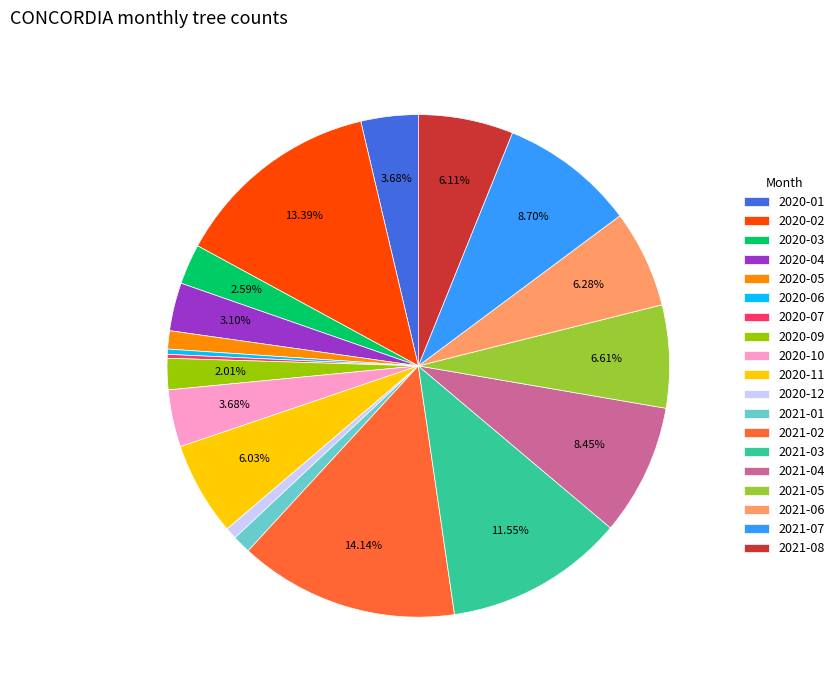

Approximately how many times larger is the value at 2020-05 compared to 2020-10?

0.3